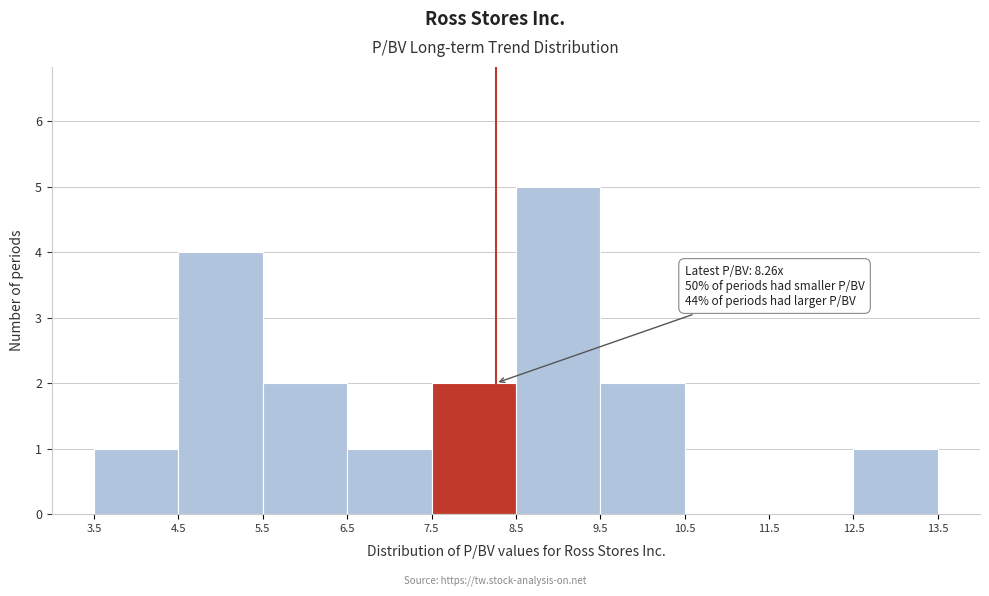

Which range on the x-axis has the tallest bar?

8.5 to 9.5